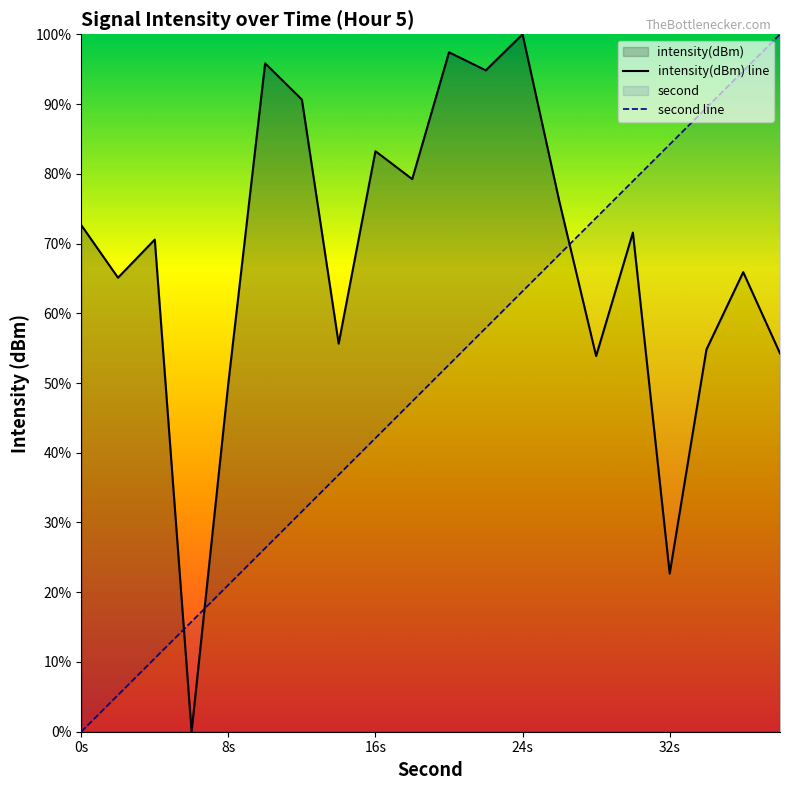

What is the sum of the intensity values at 14 and 2?

120.7